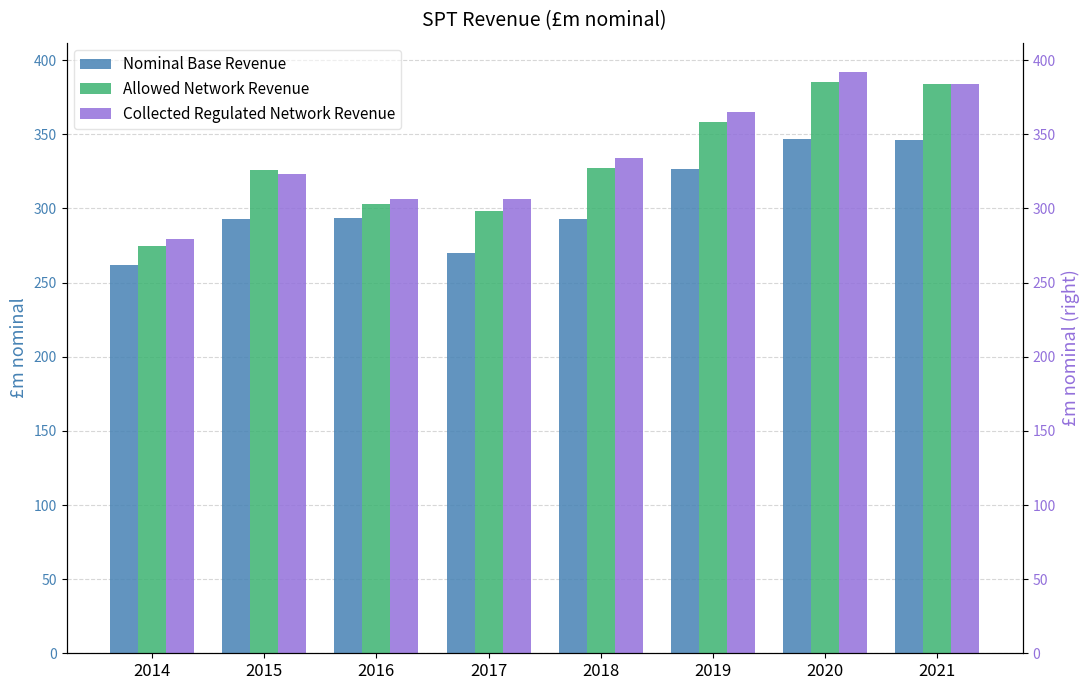

What is the total value across all series at 2014?

815.8